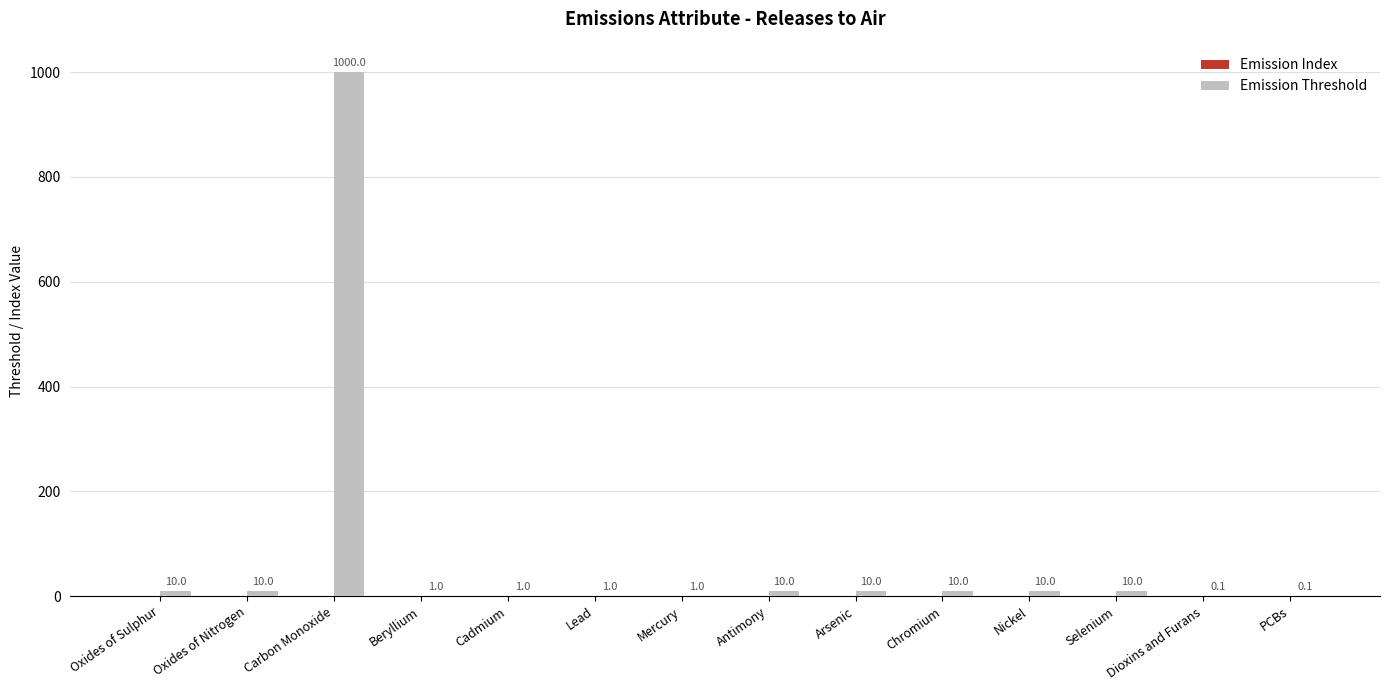

Which has a higher value, Arsenic or Dioxins and Furans?

Arsenic